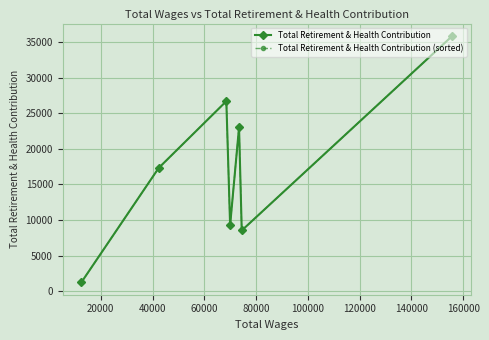

What is the lowest value of the Total Retirement & Health Contribution (sorted) series?

1274